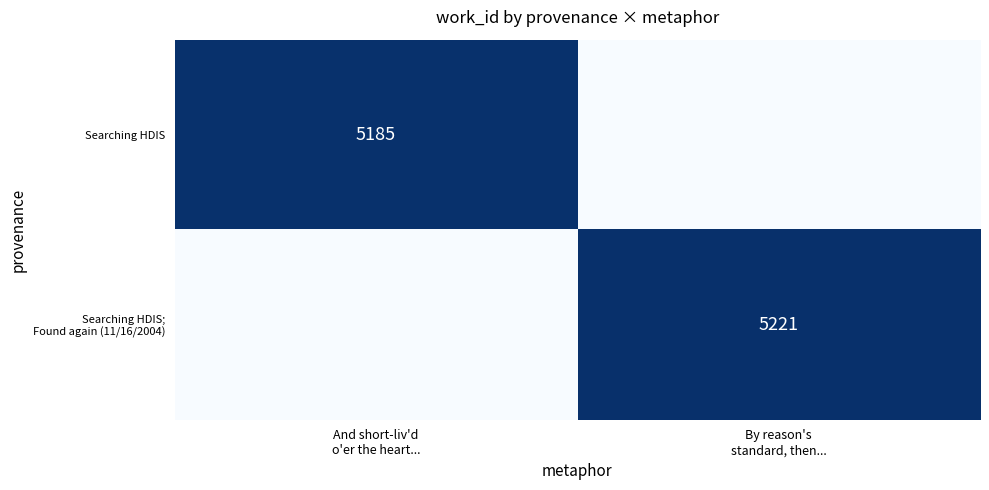

At which label does Searching HDIS; Found again (11/16/2004) reach its minimum?

And short-liv'd o'er the heart...